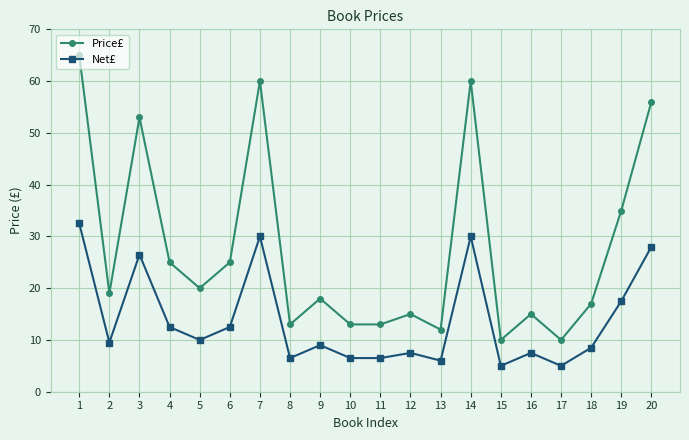

Where is the first local minimum for Price£?

2